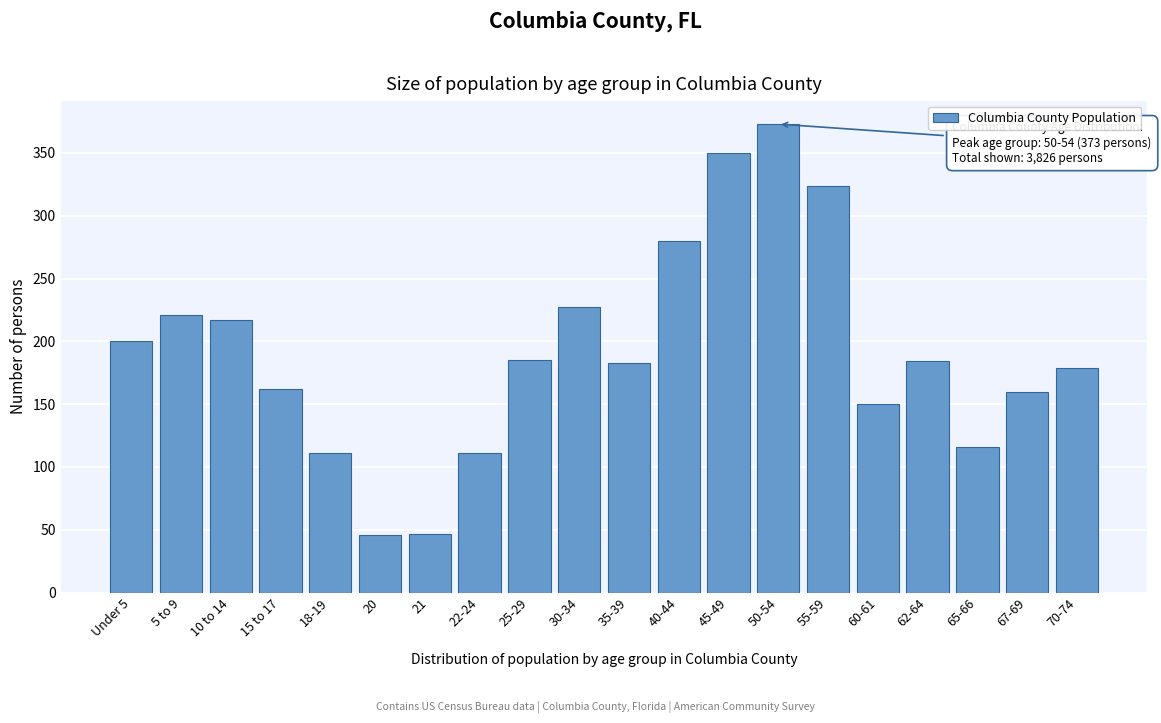

What is the maximum value shown in the chart?

373